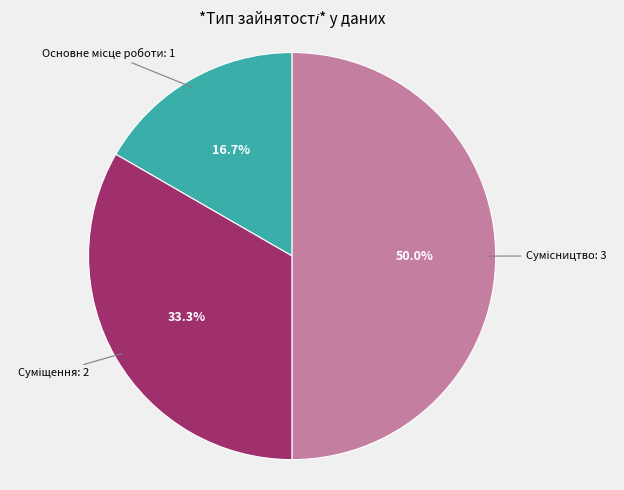

How many segments does this pie chart have?

3